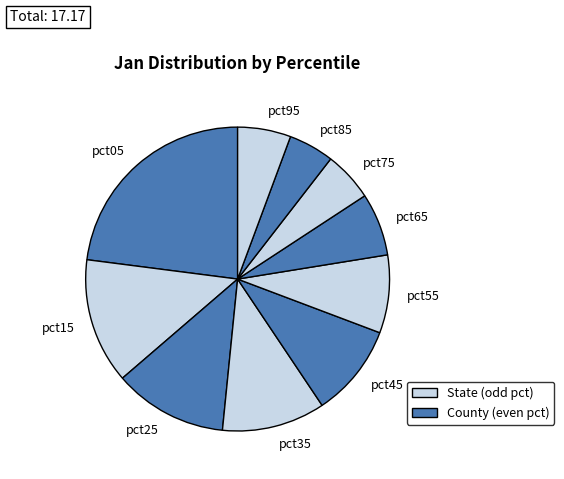

How many segments does this pie chart have?

10